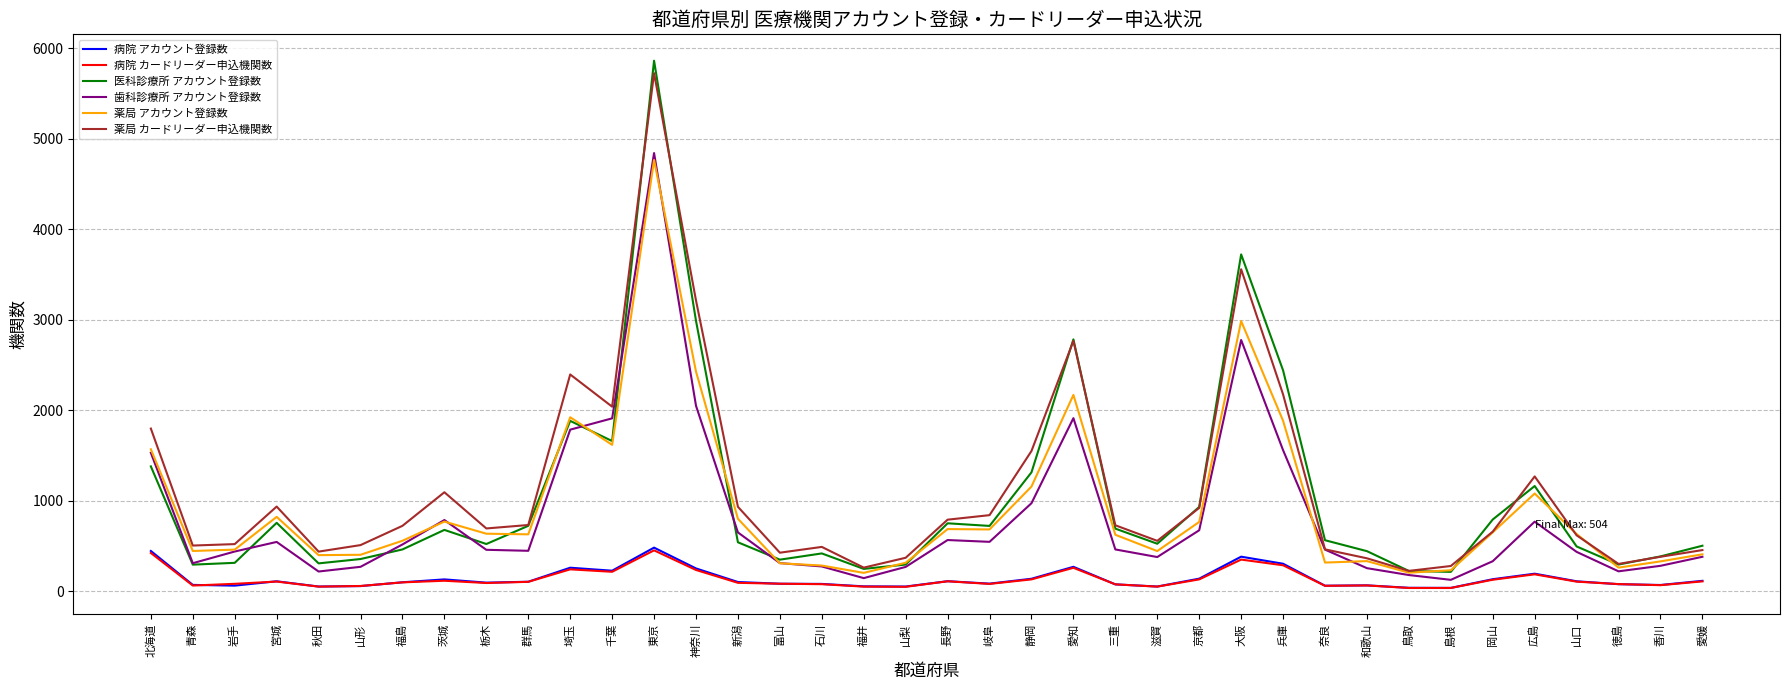

At which label does 薬局 アカウント登録数 first exceed 633?

北海道